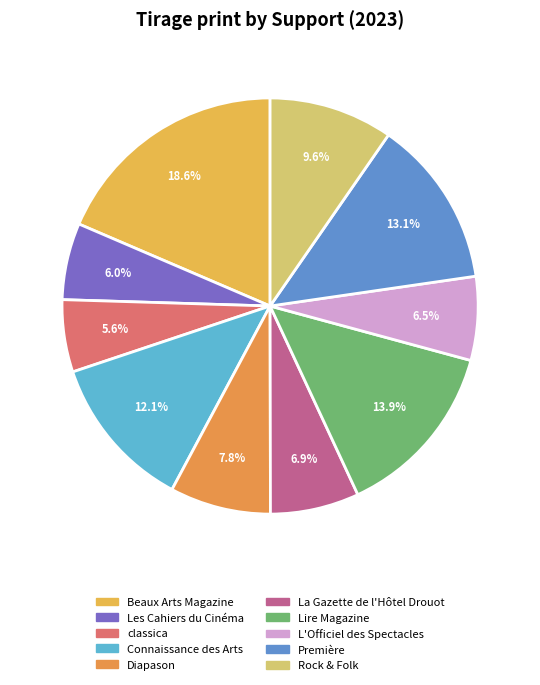

True or false: La Gazette de l'Hôtel Drouot accounts for 1% of the total.

False